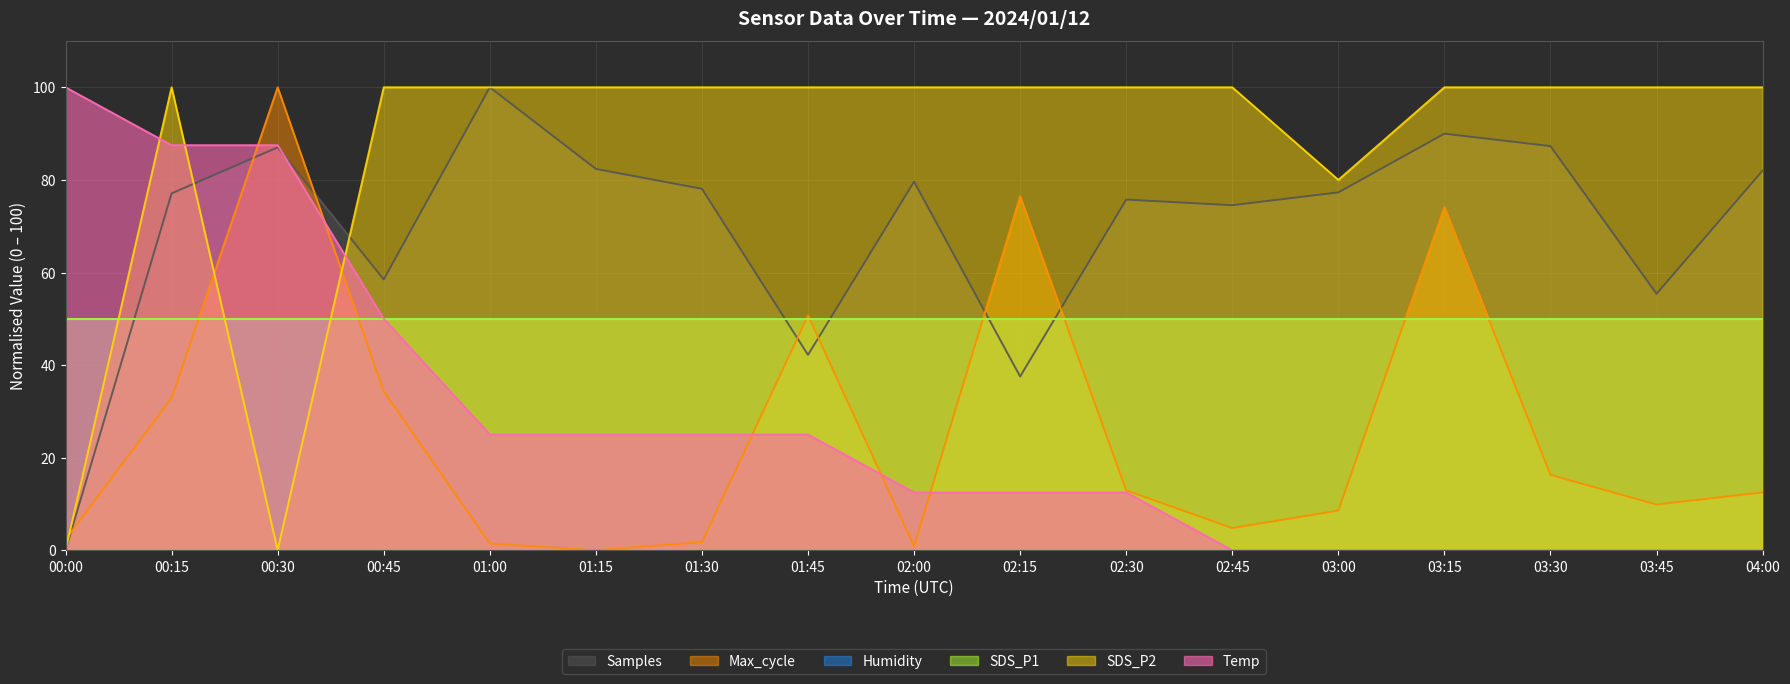

Is the value of SDS_P2 at 01:45 greater than the value of Temp at 00:15?

Yes